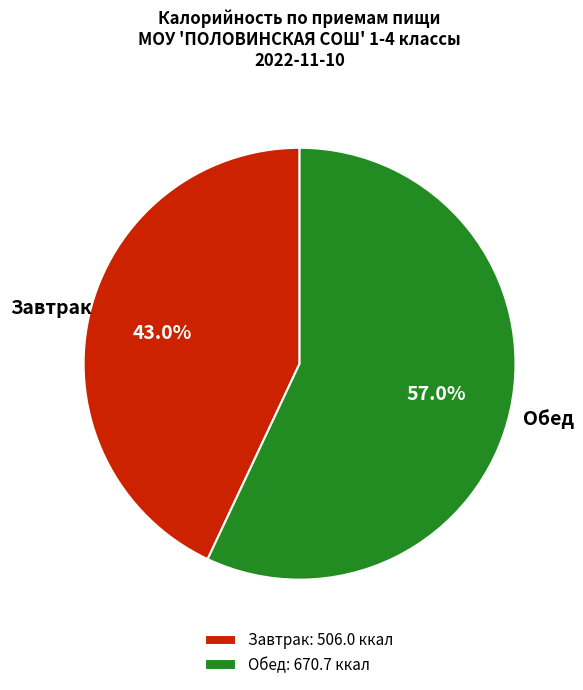

Rank the categories by value from lowest to highest.

Завтрак: 506.0 ккал, Обед: 670.7 ккал